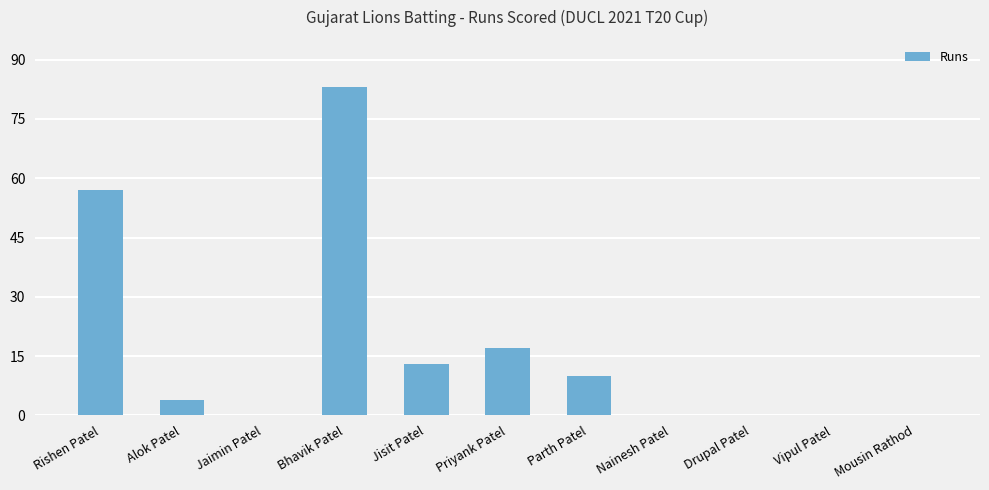

Reading right to left, transcribe all the data shown in this chart.

Mousin Rathod=0	Vipul Patel=0	Drupal Patel=0	Nainesh Patel=0	Parth Patel=10	Priyank Patel=17	Jisit Patel=13	Bhavik Patel=83	Jaimin Patel=0	Alok Patel=4	Rishen Patel=57